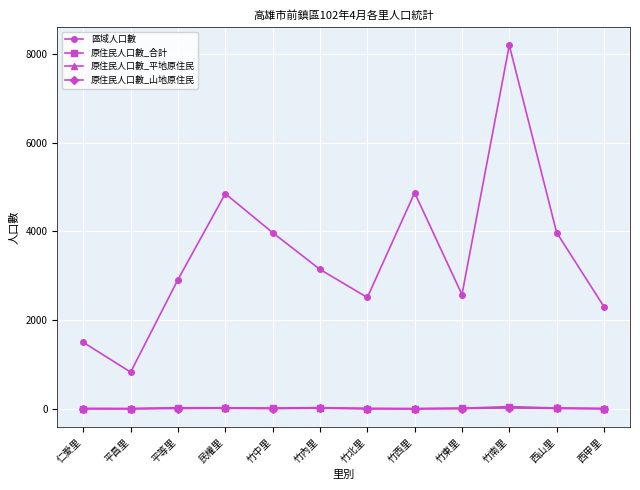

True or false: 原住民人口數_平地原住民 and 區域人口數 intersect in this chart.

False